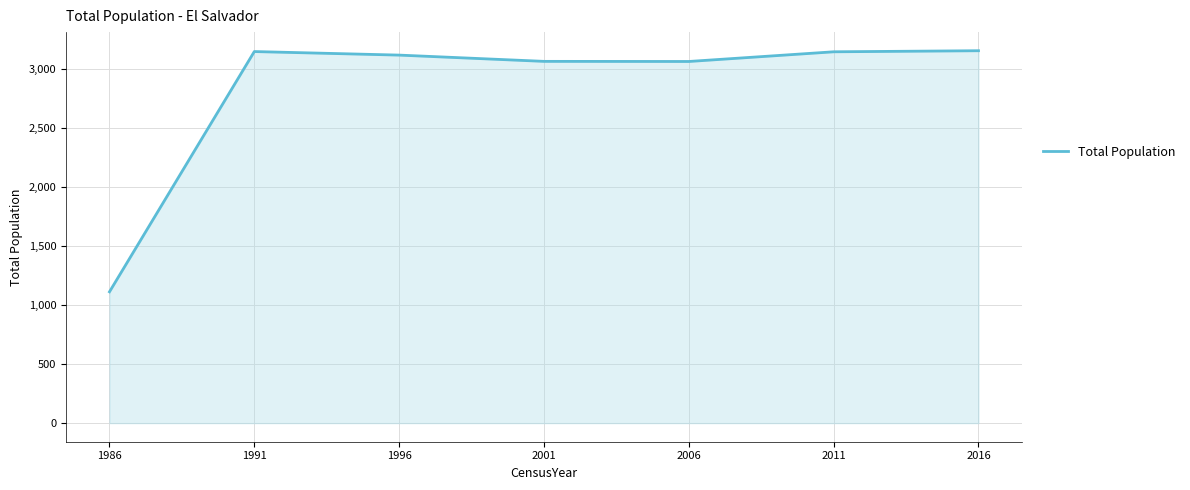

Which category has the lowest value across all series?

1986